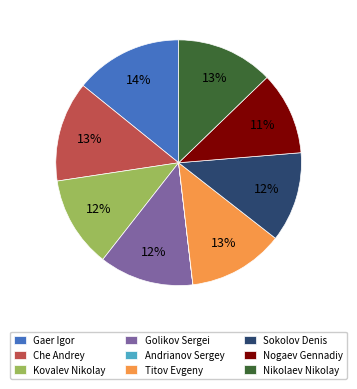

Does Nikolaev Nikolay represent more than half of the total?

No